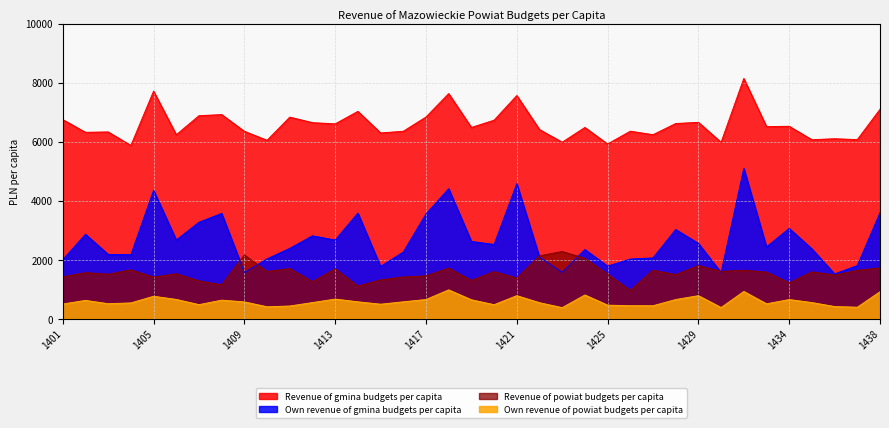

At which category does the chart reach its minimum across all series?

1423